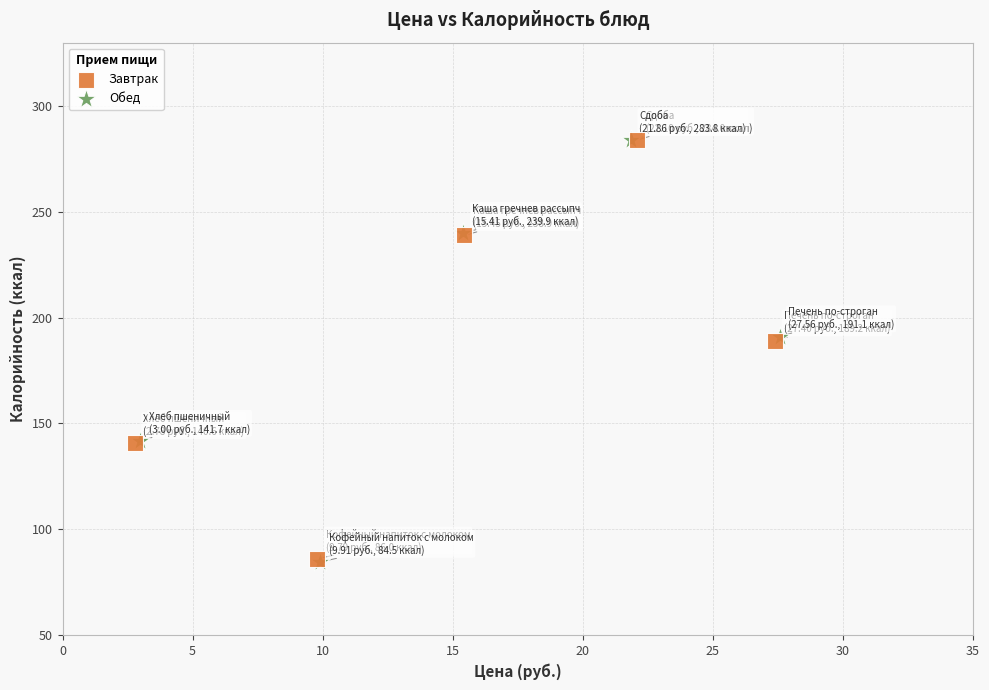

Which series has the largest Y range (max minus min)?

Обед